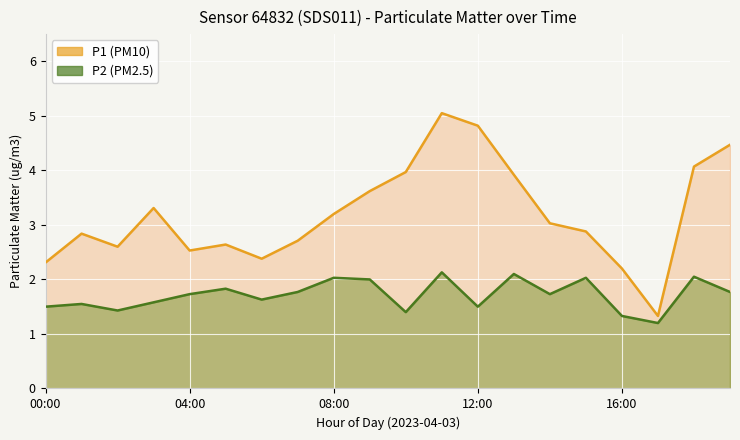

In P2 line, how many points are higher than both neighbors (excluding endpoints)?

7